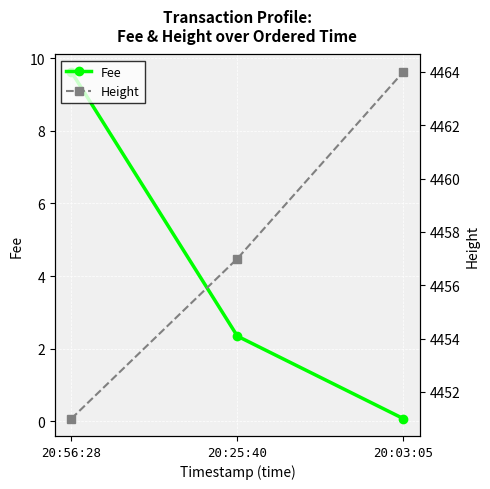

Is it true that Height equals 1004.1 at 20:56:28?

False